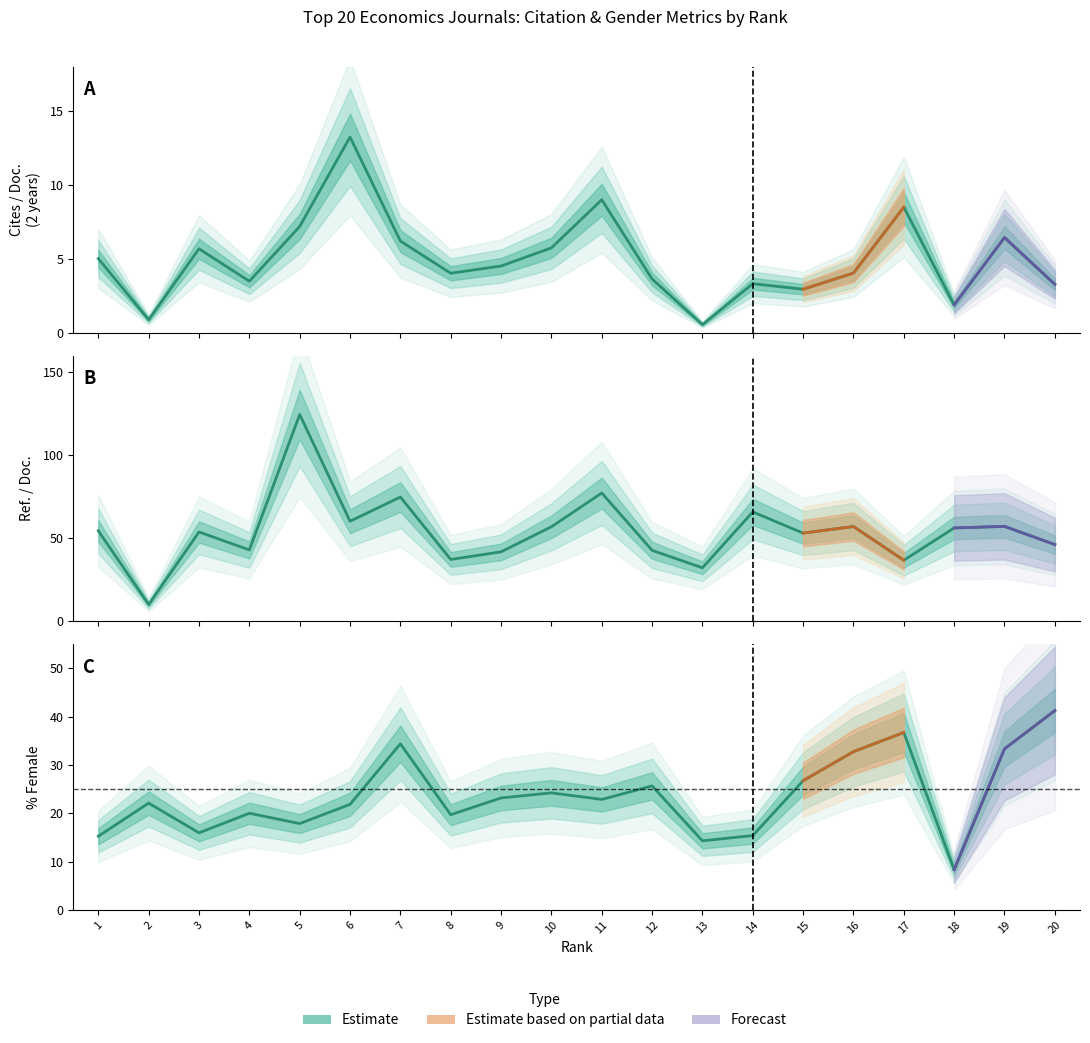

What is the difference between the maximum and minimum values in the Ref. / Doc. series?

114.5